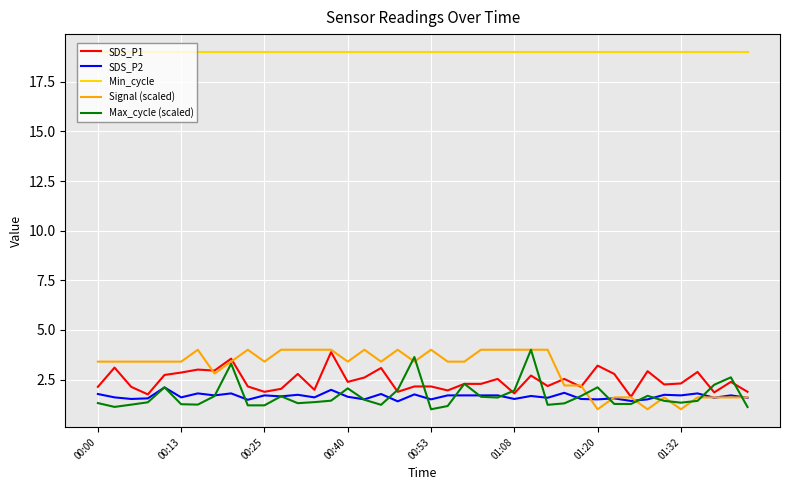

Does the chart display data point markers on the line(s)?

No